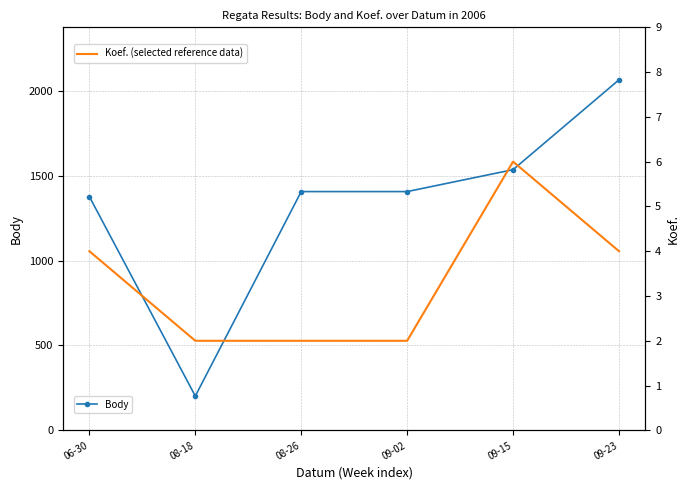

Rank the categories by Body value from highest to lowest.

09-23, 09-15, 08-26, 09-02, 06-30, 08-18